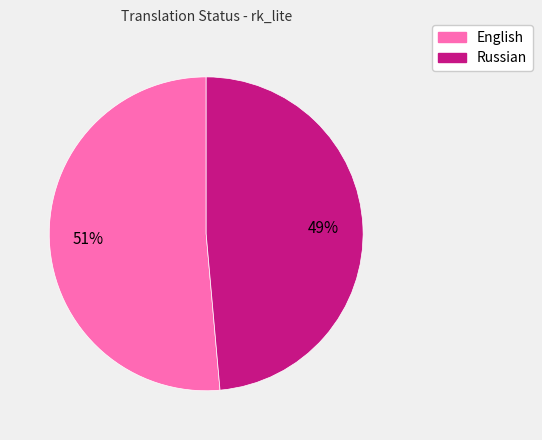

Is there a majority slice in this chart?

Yes